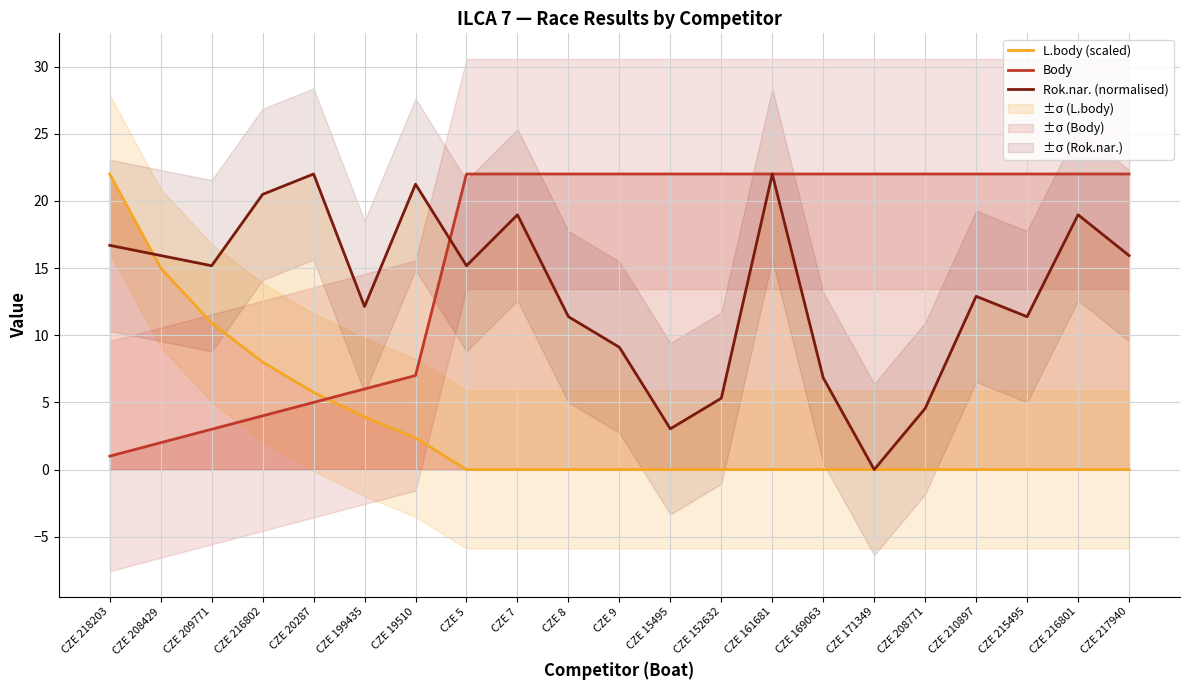

In Rok.nar. (normalised), how many points are lower than both neighbors (excluding endpoints)?

6